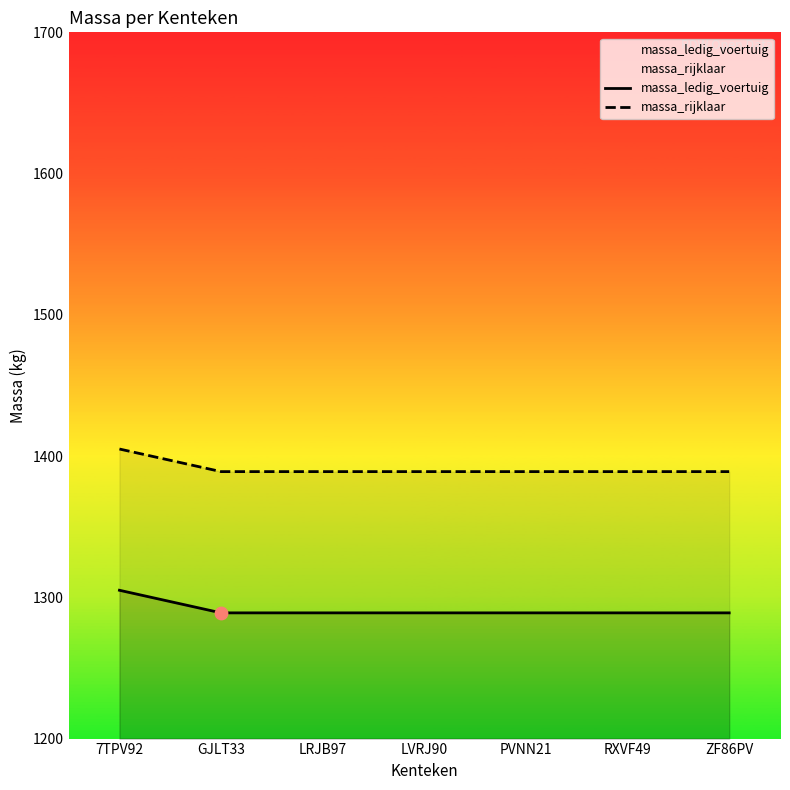

Is the value of massa_ledig_voertuig at LVRJ90 greater than the value of massa_rijklaar at PVNN21?

No